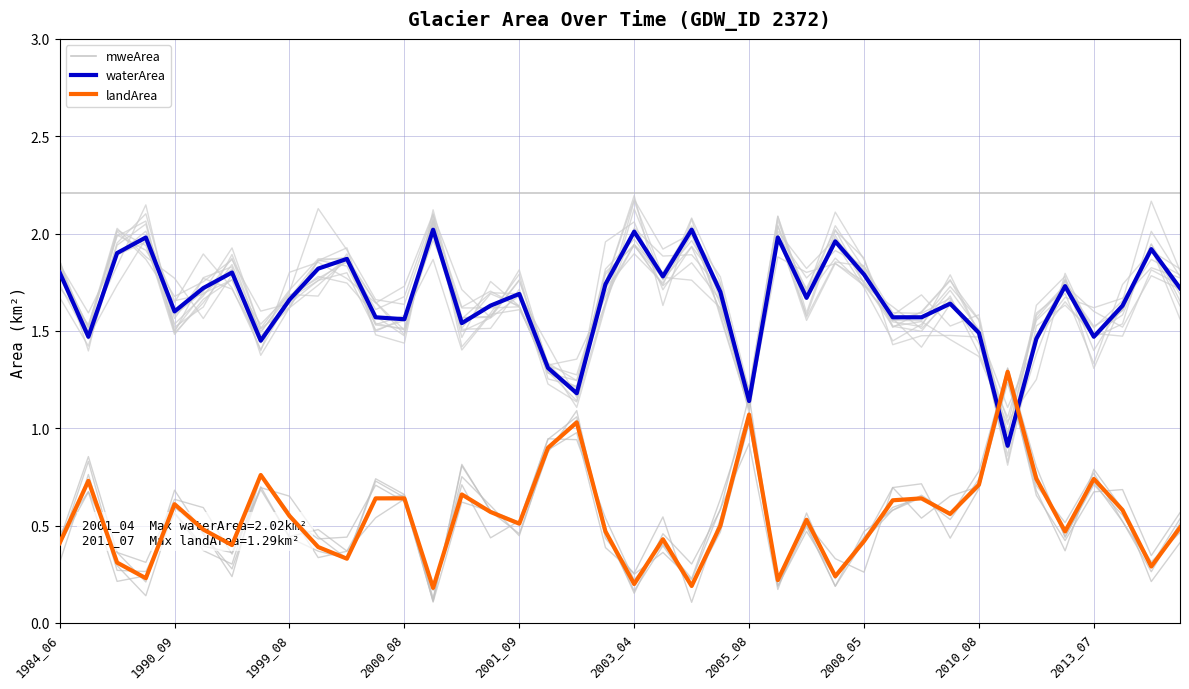

What is the total value across all series at 1984_06?

4.4